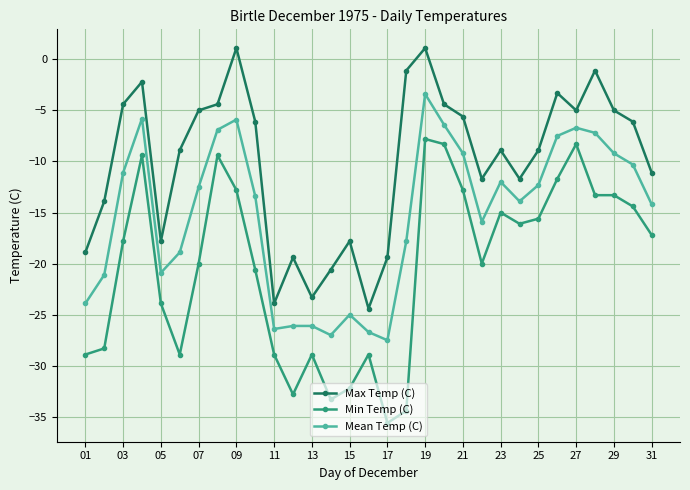

What is the value of the Max Temp (C) point at the 15th from the left?

-17.8